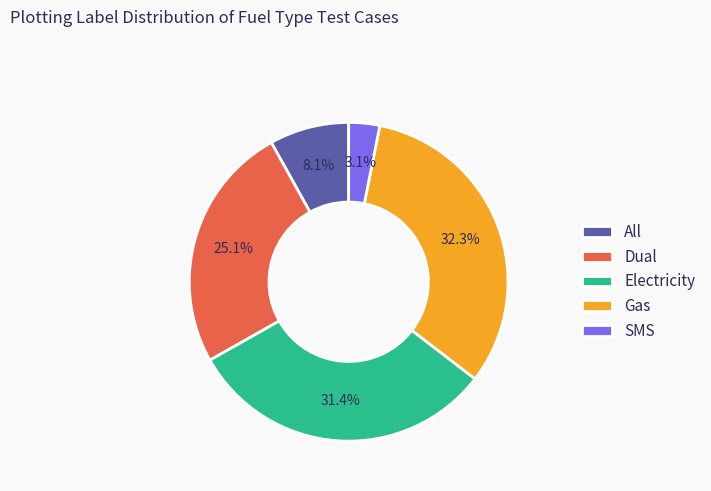

Between All and Dual, which is larger?

Dual